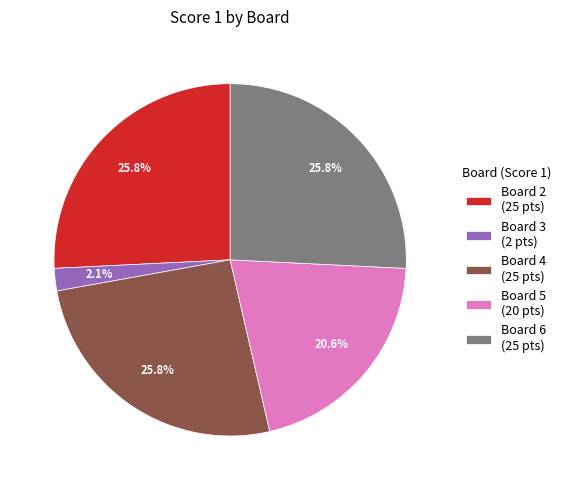

Which category has the smallest portion of the pie?

Board 3 (2 pts)